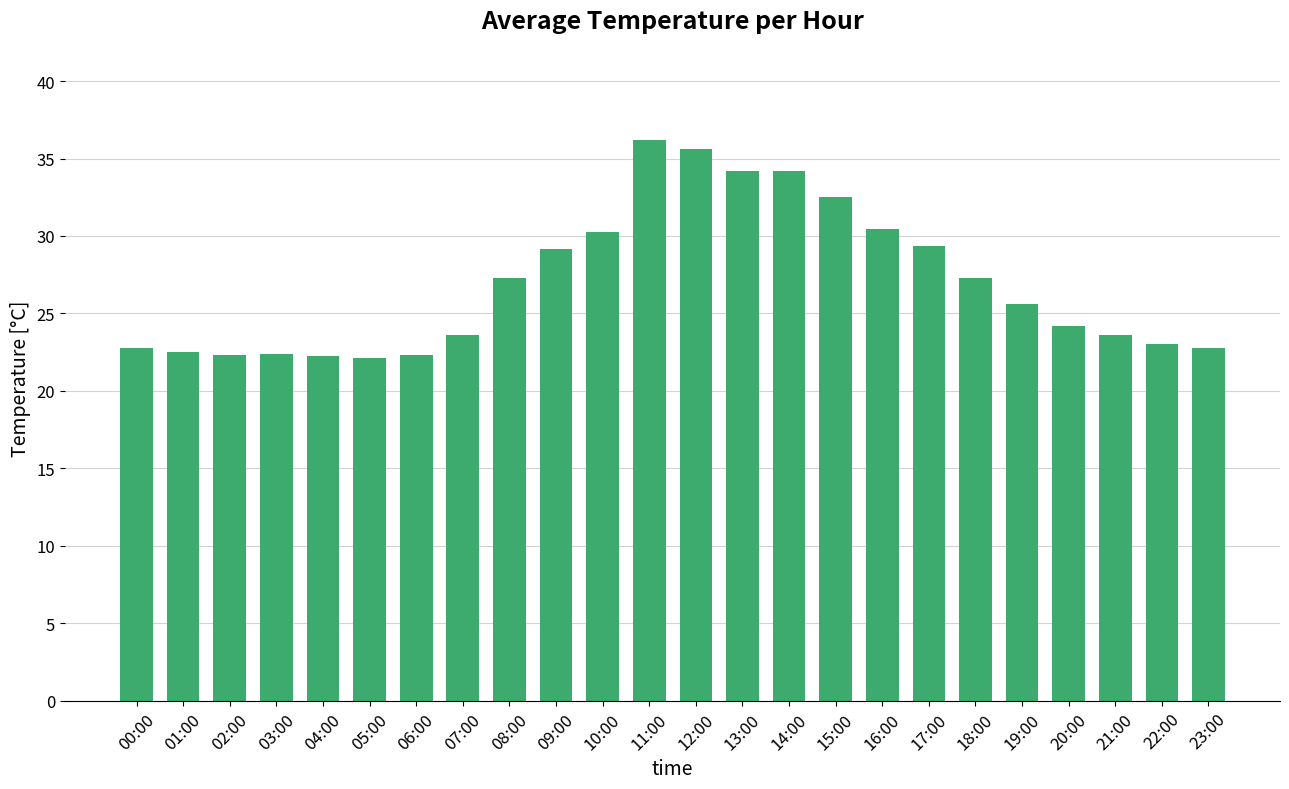

True or false: the data shows 15.6 at 17:00.

False